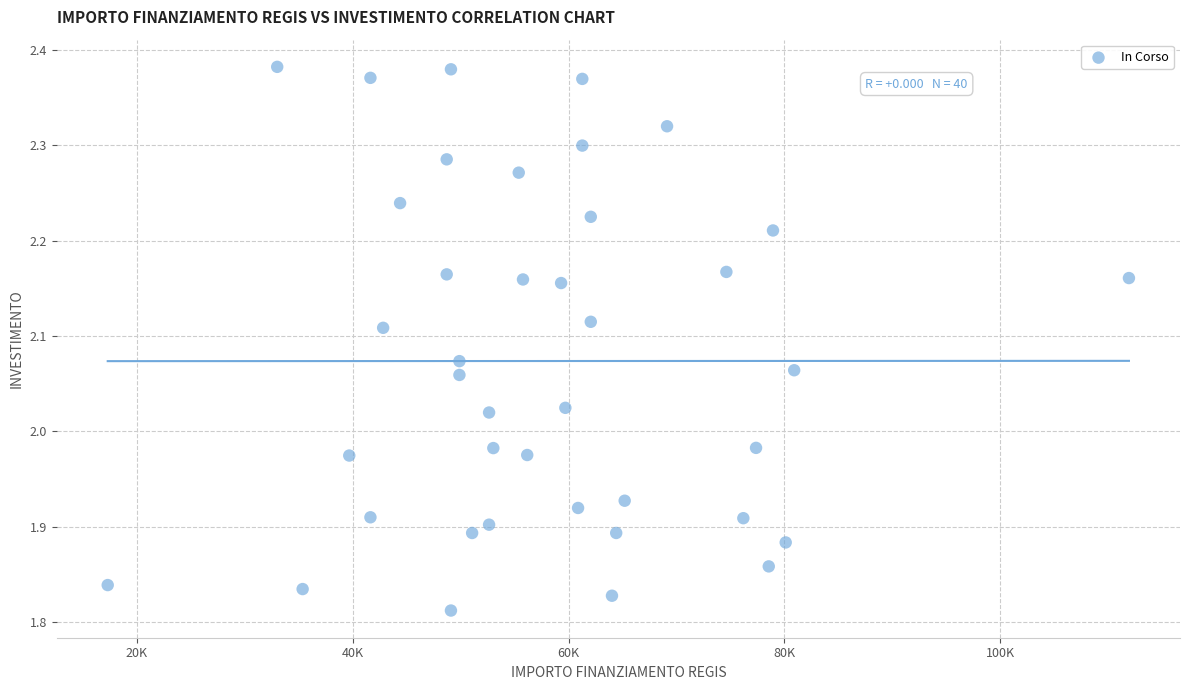

What is the range of Y values (max minus min)?

0.6